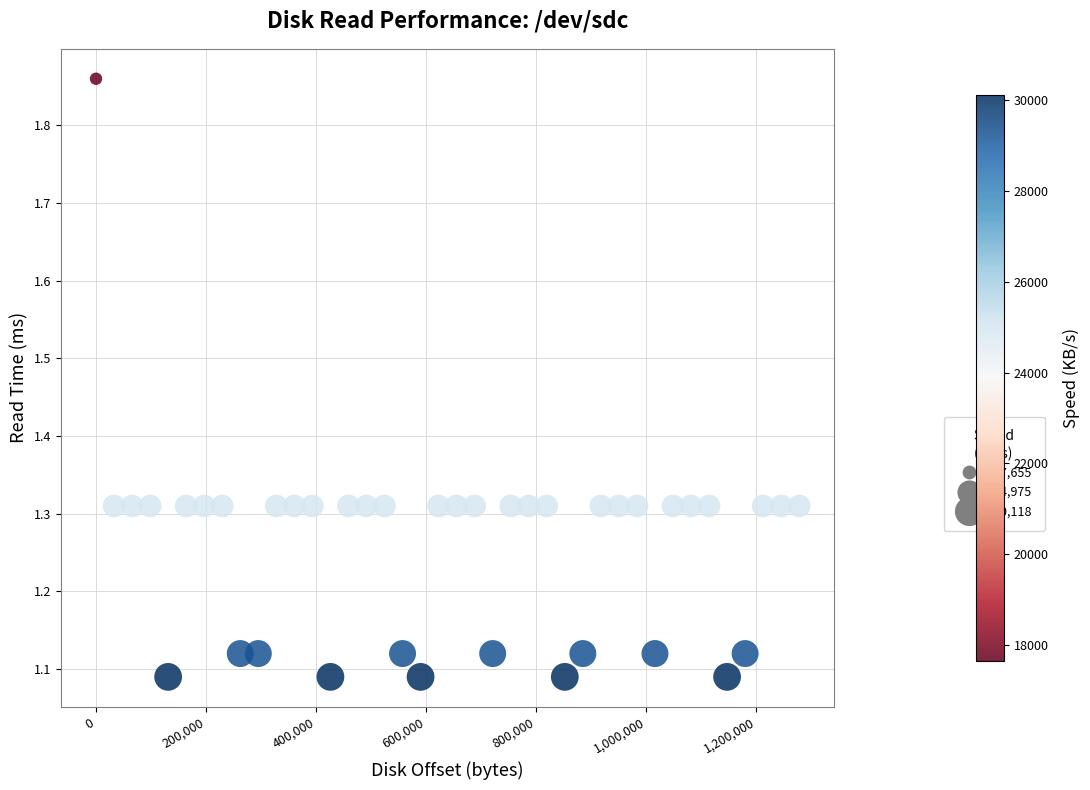

What is the range of Y values (max minus min)?

0.8